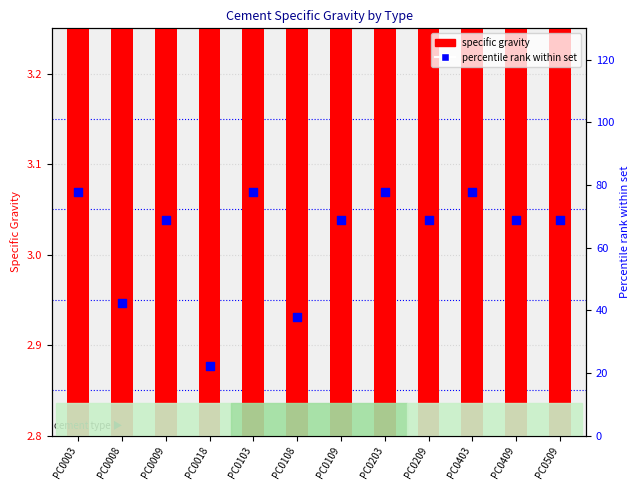

Is the value of specific gravity at PC0509 greater than the value of percentile rank within set at PC0403?

No